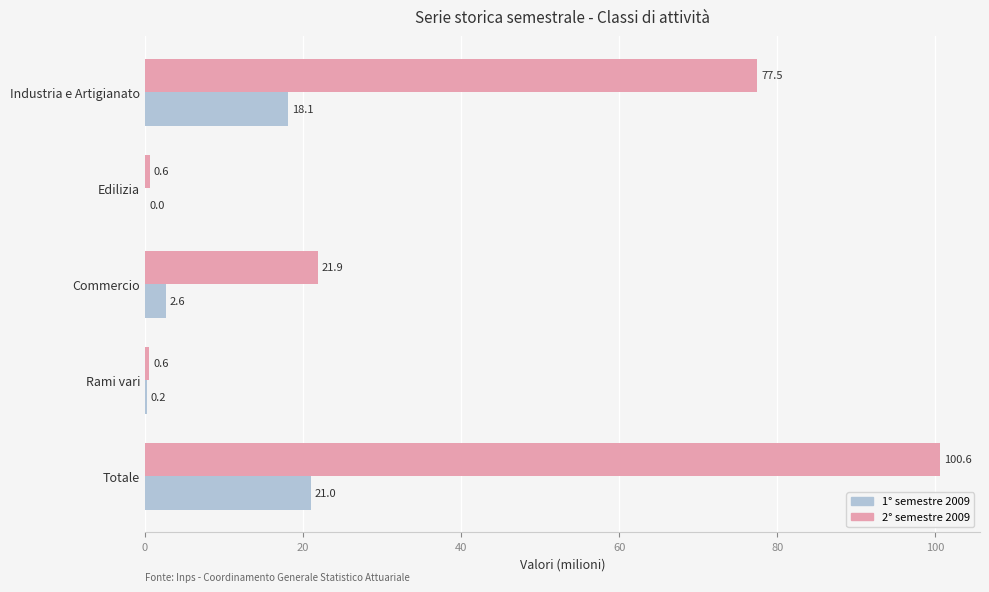

Is it true that 2° semestre 2009 equals 115.7 at Industria e Artigianato?

False